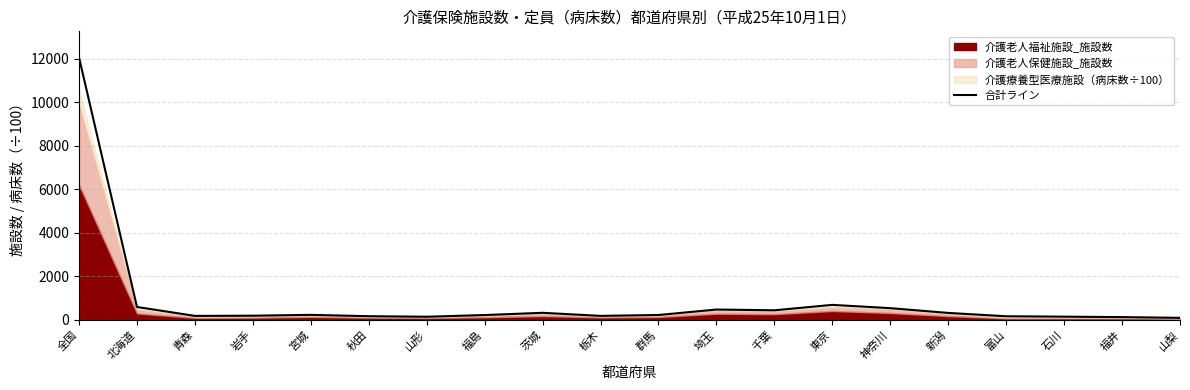

What value does the data have at 山形?

136.3